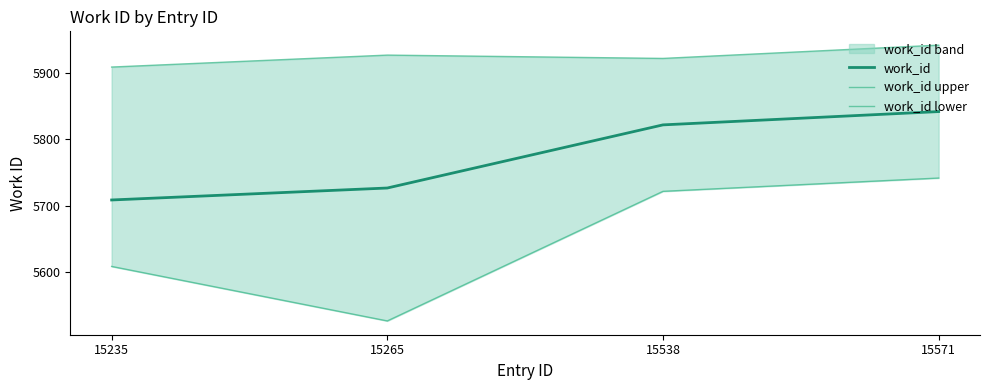

Which has a higher value, 15265 or 15571?

15571